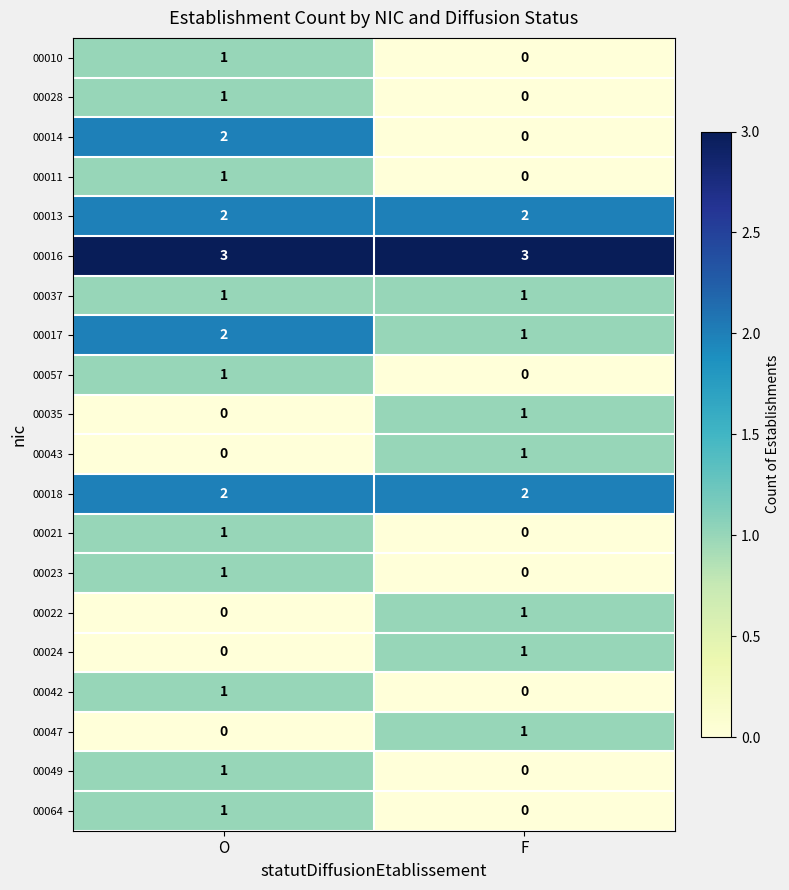

How many data points in 00021 are less than 1?

1